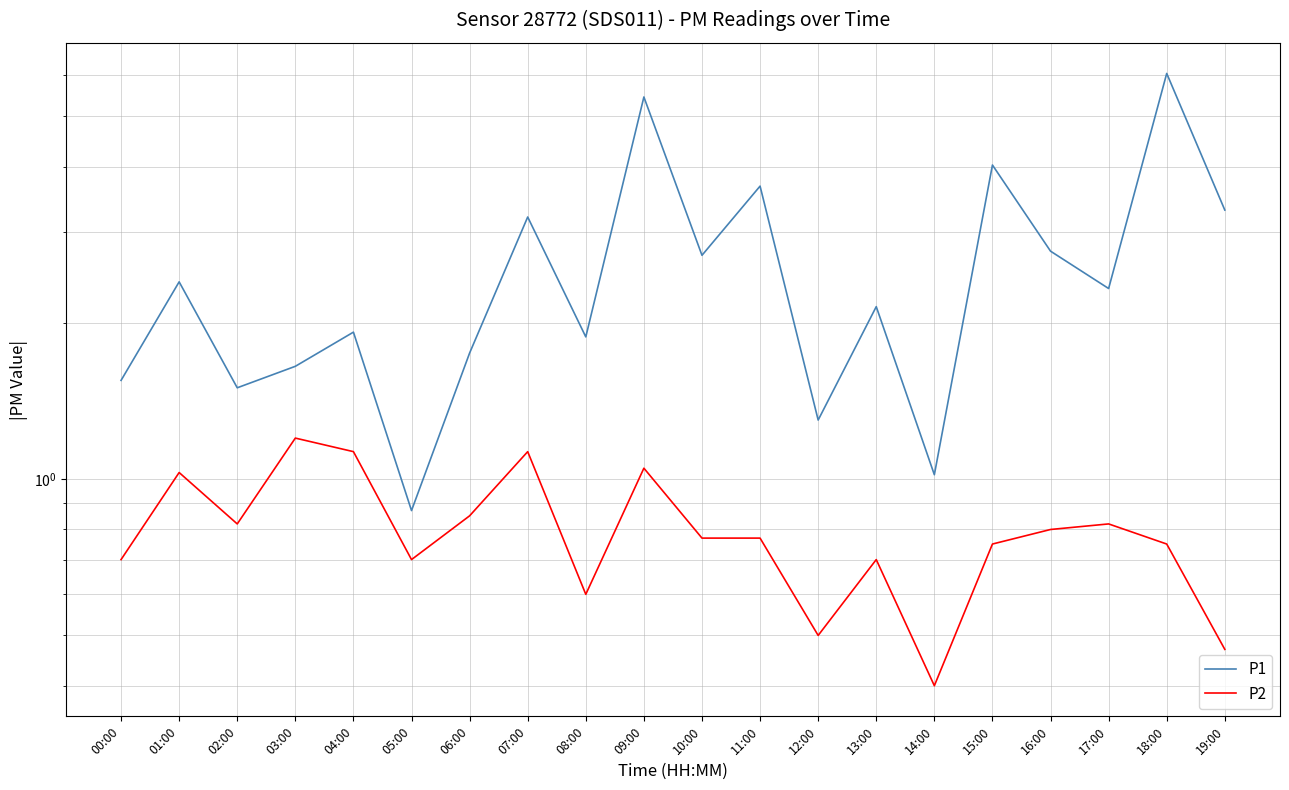

What are all the series names shown in the legend?

P1, P2